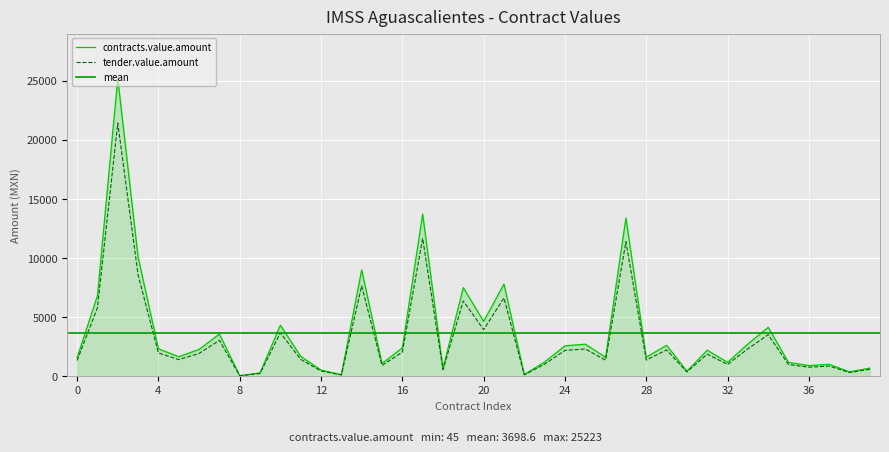

What is the highest value of the tender.value.amount series?

21439.6